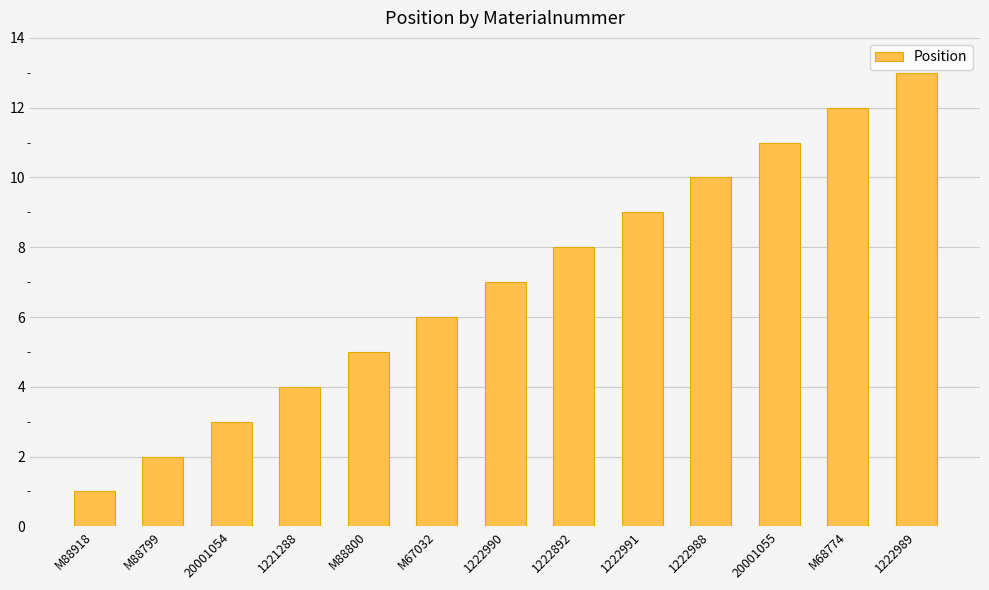

How many categories are shown in the chart?

13